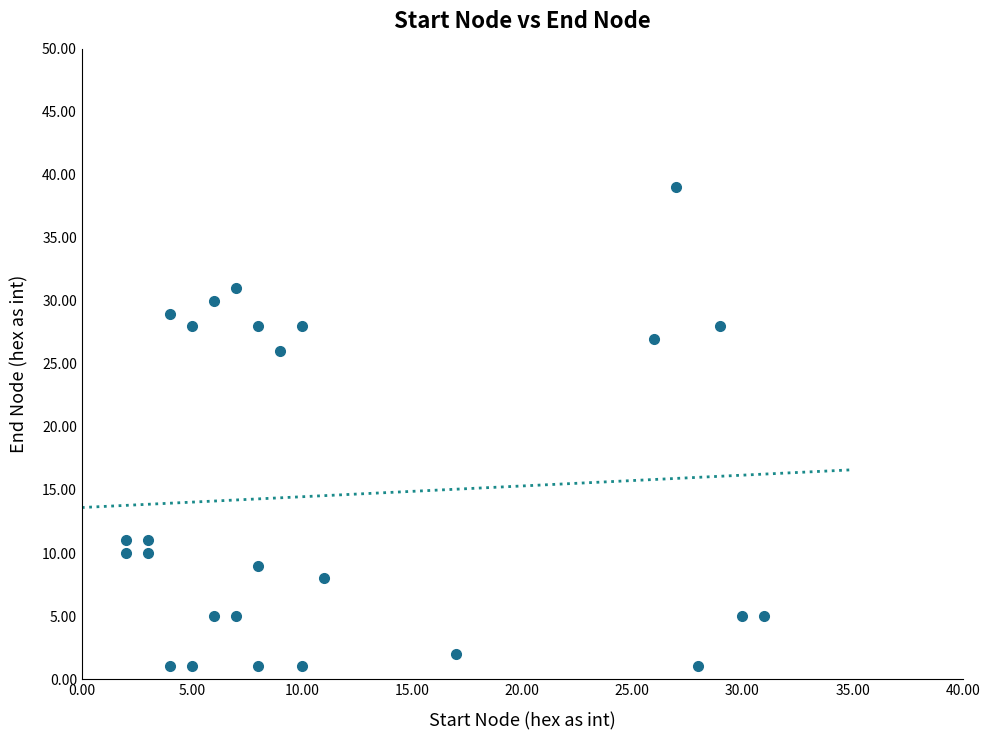

What is the range of Y values (max minus min)?

38